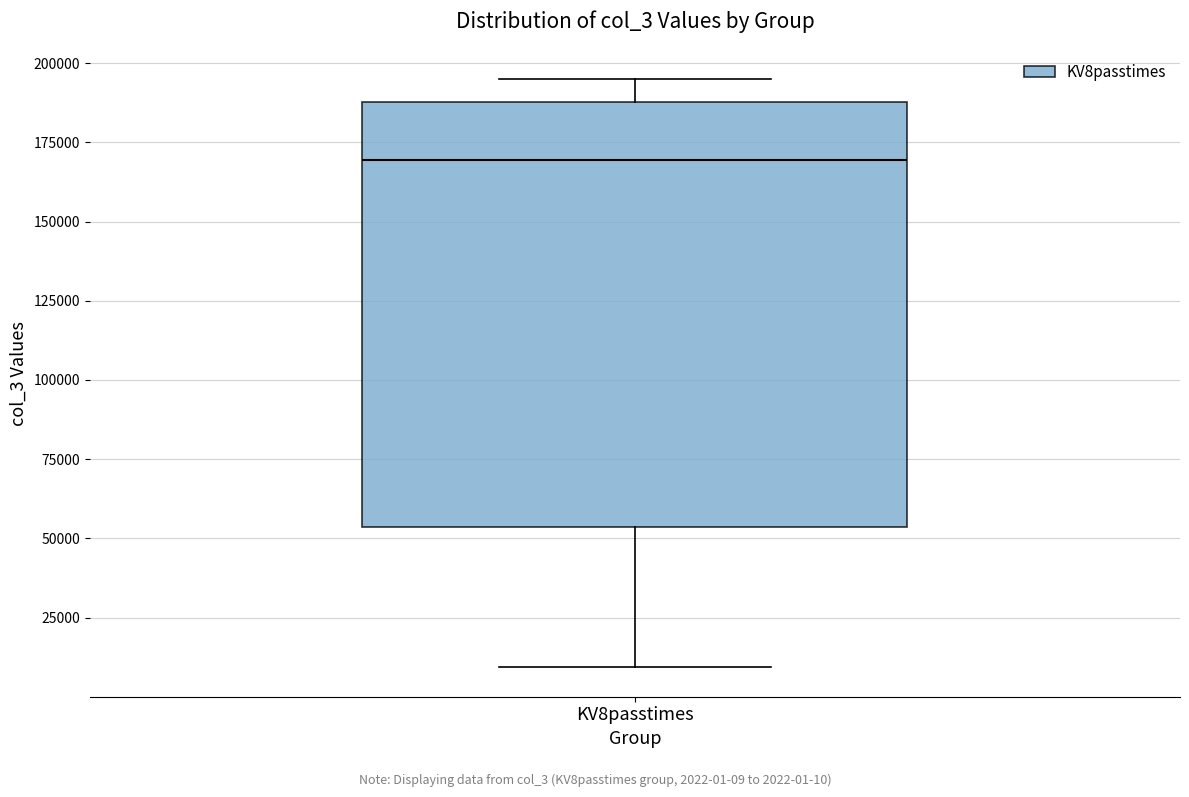

Read this box plot against the y-axis: the position of the median line, the range covered by the box, and the ends of both whiskers. The values are not printed on the chart, so give them approximately, as read against the axis.

median 170000, box 55000 to 190000, whiskers 10000 to 195000